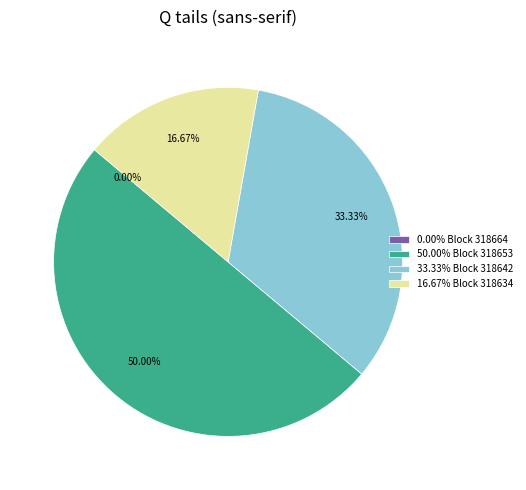

Which slice is the smallest?

318664